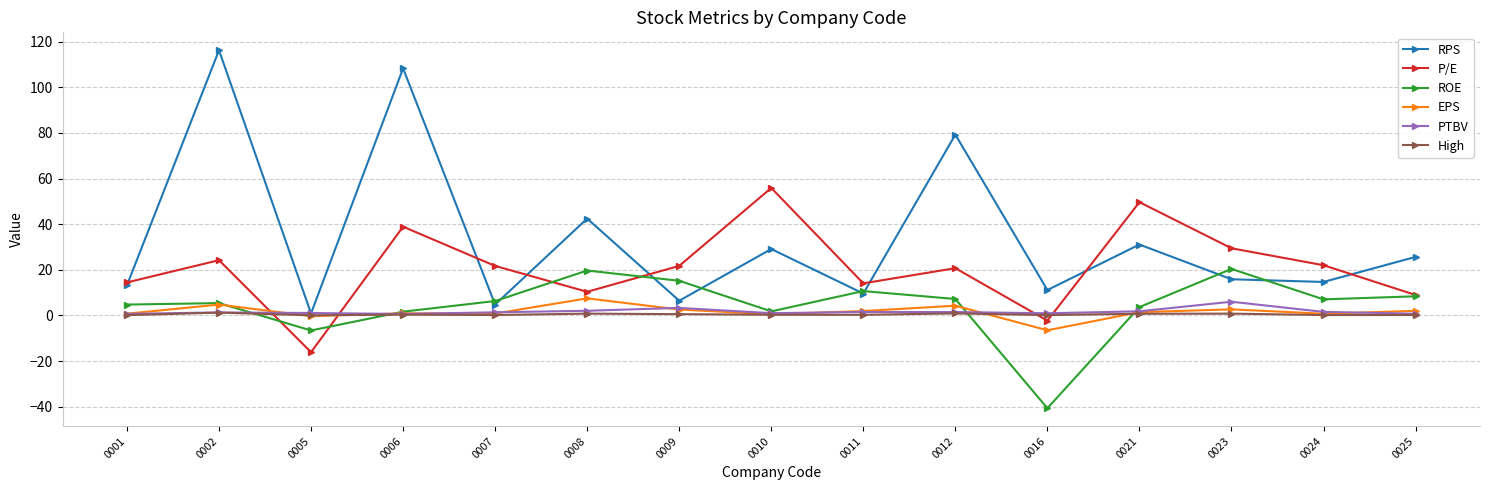

Where is ROE nearest to the value -10?

0005